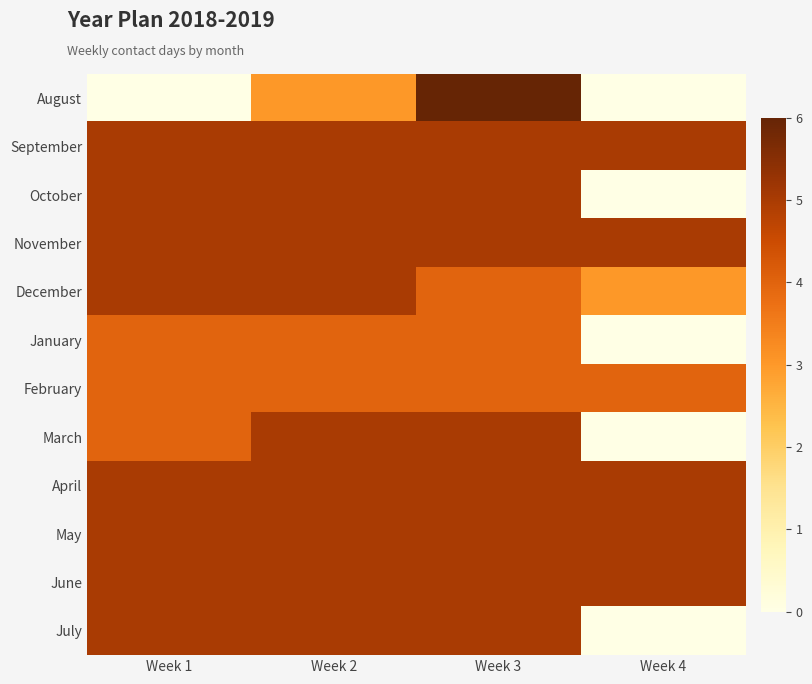

Reading left to right, what are all the values shown in this chart?

August: Week 1=0	Week 2=3	Week 3=6	Week 4=0
September: Week 1=5	Week 2=5	Week 3=5	Week 4=5
October: Week 1=5	Week 2=5	Week 3=5	Week 4=0
November: Week 1=5	Week 2=5	Week 3=5	Week 4=5
December: Week 1=5	Week 2=5	Week 3=4	Week 4=3
January: Week 1=4	Week 2=4	Week 3=4	Week 4=0
February: Week 1=4	Week 2=4	Week 3=4	Week 4=4
March: Week 1=4	Week 2=5	Week 3=5	Week 4=0
April: Week 1=5	Week 2=5	Week 3=5	Week 4=5
May: Week 1=5	Week 2=5	Week 3=5	Week 4=5
June: Week 1=5	Week 2=5	Week 3=5	Week 4=5
July: Week 1=5	Week 2=5	Week 3=5	Week 4=0